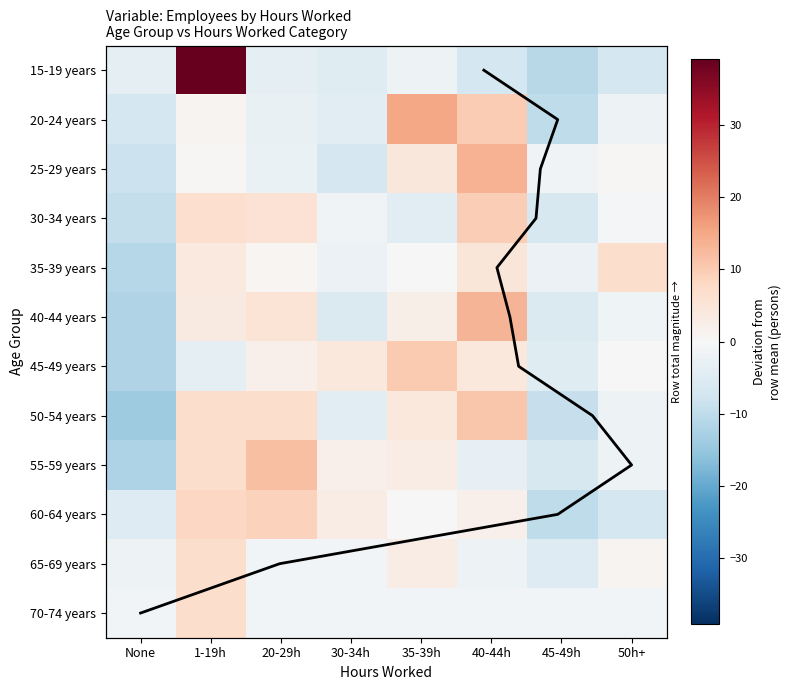

What is the difference between the 55-59 years values at None and 50h+?

10.0